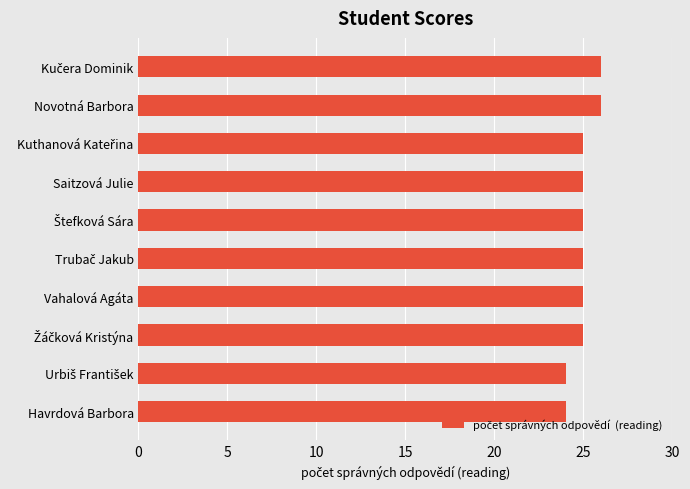

What is the minimum value shown in the chart?

24